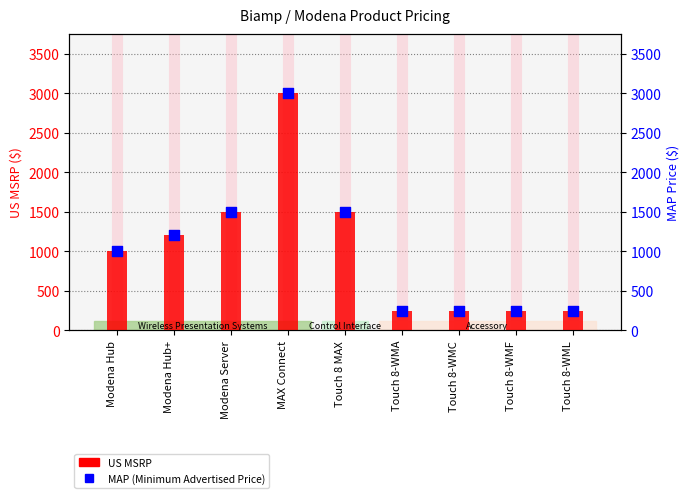

Which series contains the highest Y value?

US MSRP